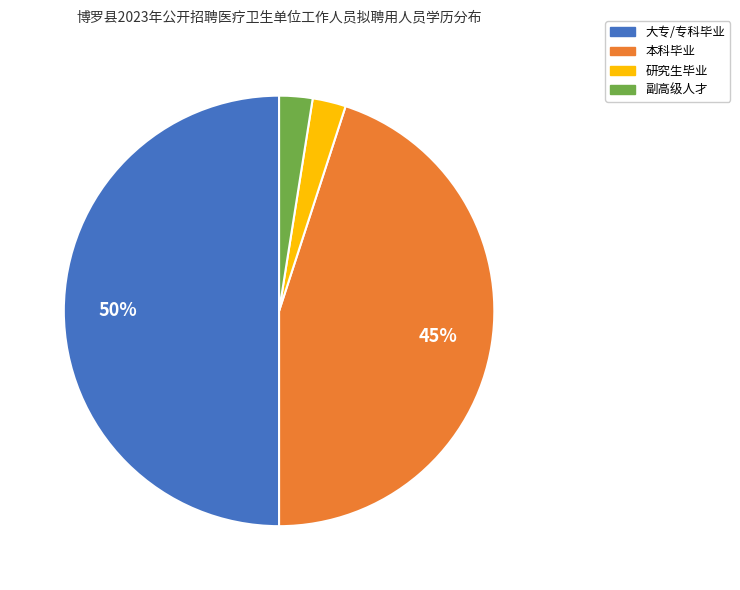

Does 副高级人才 account for over 50% of the chart?

No